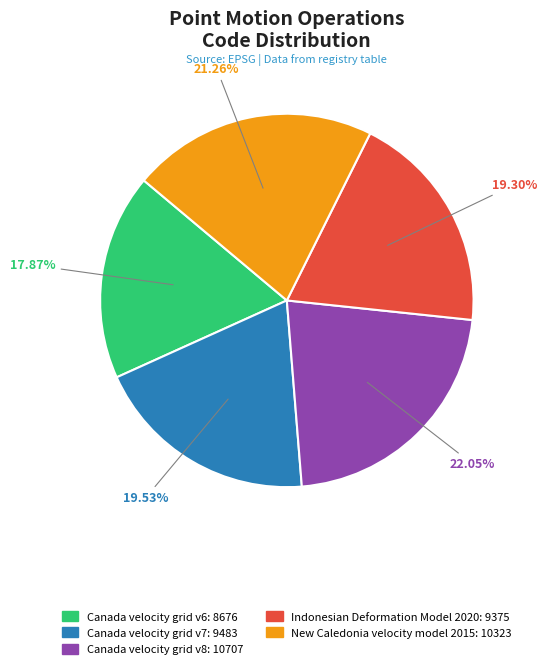

How much of the chart is everything except Canada velocity grid v8?

78.0%